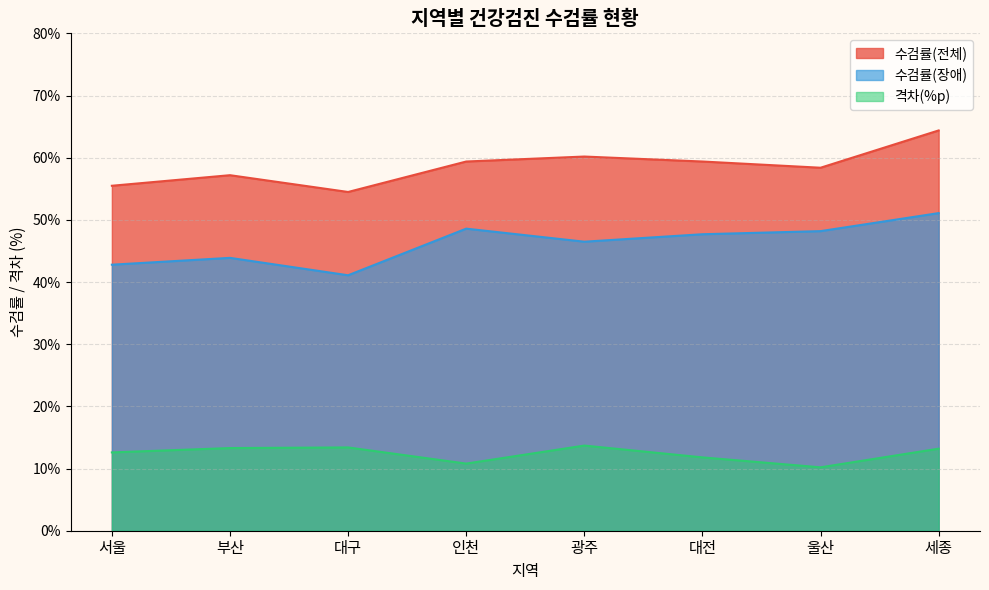

The value of 격차 at 서울 is 12.6. True or false?

True